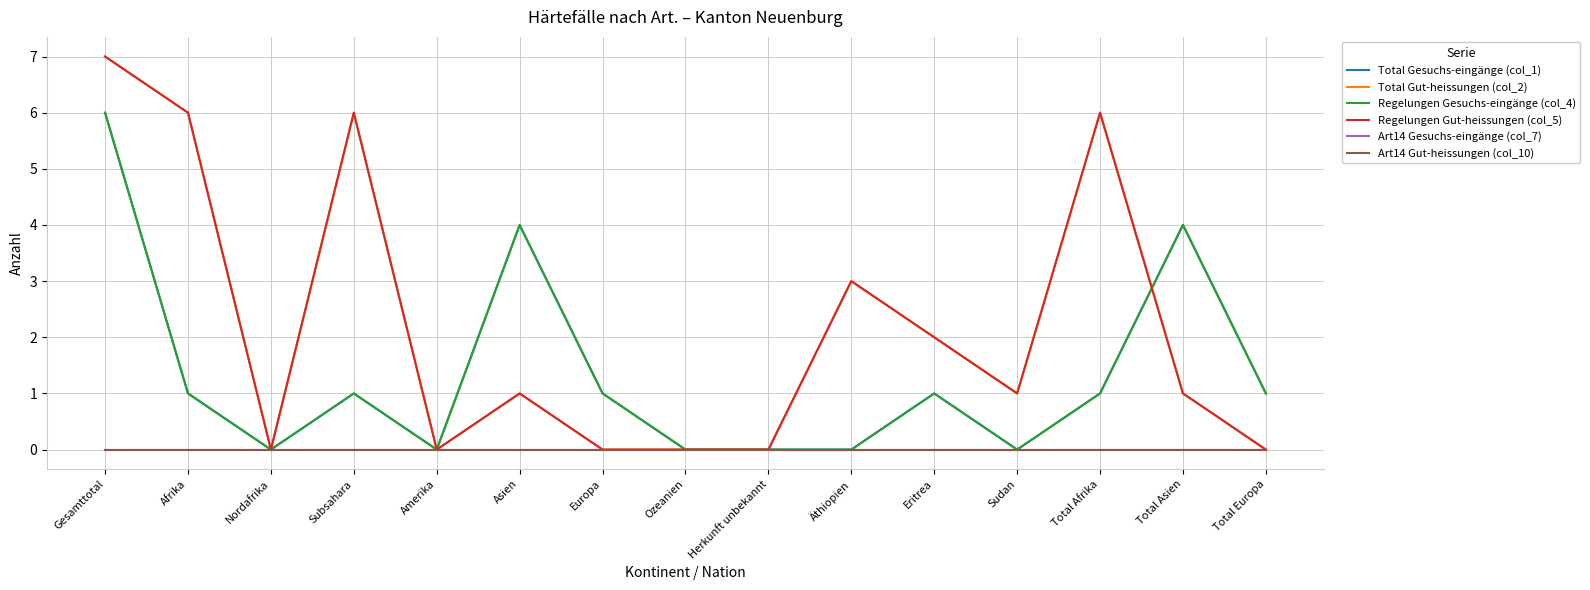

Reading left to right, list all the values displayed in this chart.

Total Gesuchs-eingänge (col_1): Gesamttotal=6	Afrika=1	Nordafrika=0	Subsahara=1	Amerika=0	Asien=4	Europa=1	Ozeanien=0	Herkunft unbekannt=0	Äthiopien=0	Eritrea=1	Sudan=0	Total Afrika=1	Total Asien=4	Total Europa=1
Total Gut-heissungen (col_2): Gesamttotal=7	Afrika=6	Nordafrika=0	Subsahara=6	Amerika=0	Asien=1	Europa=0	Ozeanien=0	Herkunft unbekannt=0	Äthiopien=3	Eritrea=2	Sudan=1	Total Afrika=6	Total Asien=1	Total Europa=0
Regelungen Gesuchs-eingänge (col_4): Gesamttotal=6	Afrika=1	Nordafrika=0	Subsahara=1	Amerika=0	Asien=4	Europa=1	Ozeanien=0	Herkunft unbekannt=0	Äthiopien=0	Eritrea=1	Sudan=0	Total Afrika=1	Total Asien=4	Total Europa=1
Regelungen Gut-heissungen (col_5): Gesamttotal=7	Afrika=6	Nordafrika=0	Subsahara=6	Amerika=0	Asien=1	Europa=0	Ozeanien=0	Herkunft unbekannt=0	Äthiopien=3	Eritrea=2	Sudan=1	Total Afrika=6	Total Asien=1	Total Europa=0
Art14 Gesuchs-eingänge (col_7): Gesamttotal=0	Afrika=0	Nordafrika=0	Subsahara=0	Amerika=0	Asien=0	Europa=0	Ozeanien=0	Herkunft unbekannt=0	Äthiopien=0	Eritrea=0	Sudan=0	Total Afrika=0	Total Asien=0	Total Europa=0
Art14 Gut-heissungen (col_10): Gesamttotal=0	Afrika=0	Nordafrika=0	Subsahara=0	Amerika=0	Asien=0	Europa=0	Ozeanien=0	Herkunft unbekannt=0	Äthiopien=0	Eritrea=0	Sudan=0	Total Afrika=0	Total Asien=0	Total Europa=0